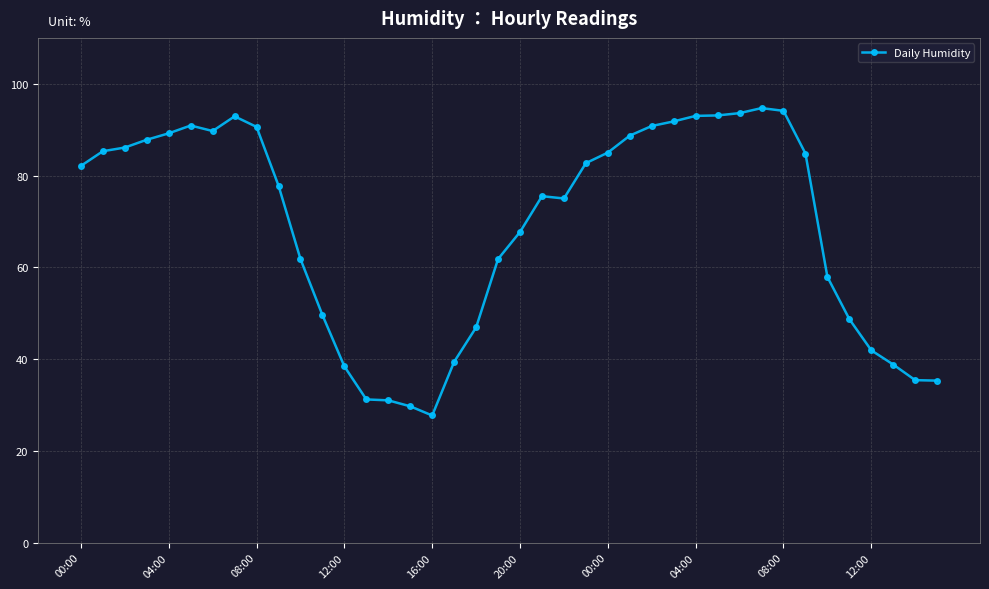

What is the maximum value shown in the chart?

94.7